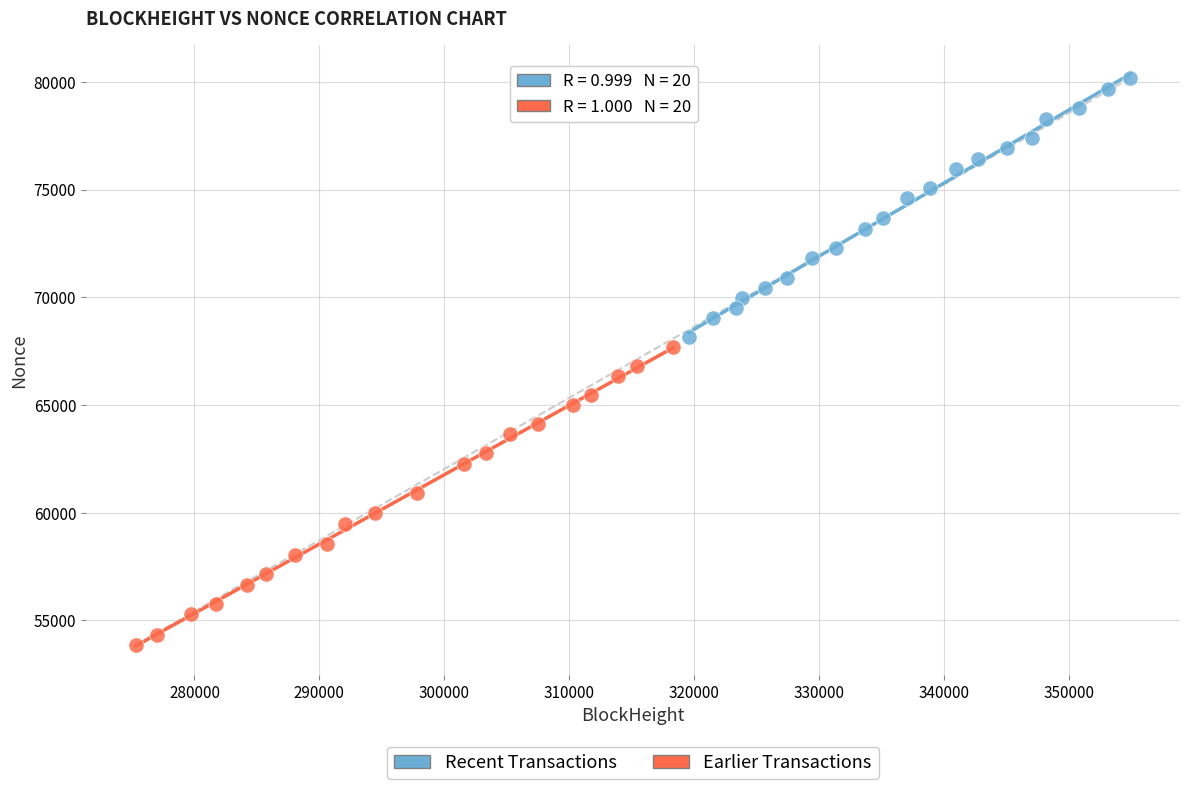

Which series reaches the minimum Y coordinate?

Earlier Transactions